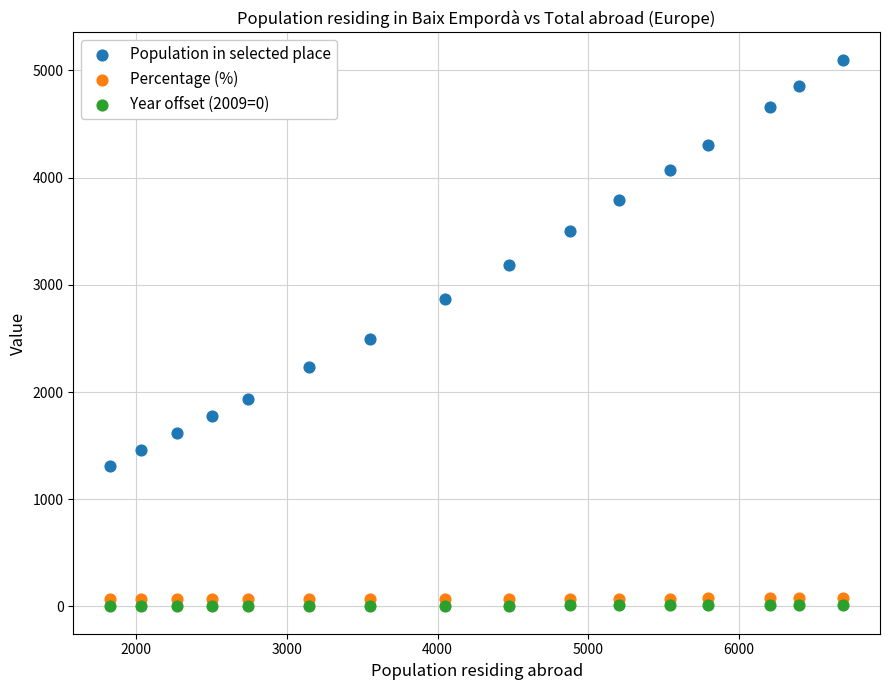

Which series contains the highest Y value?

Population in selected place